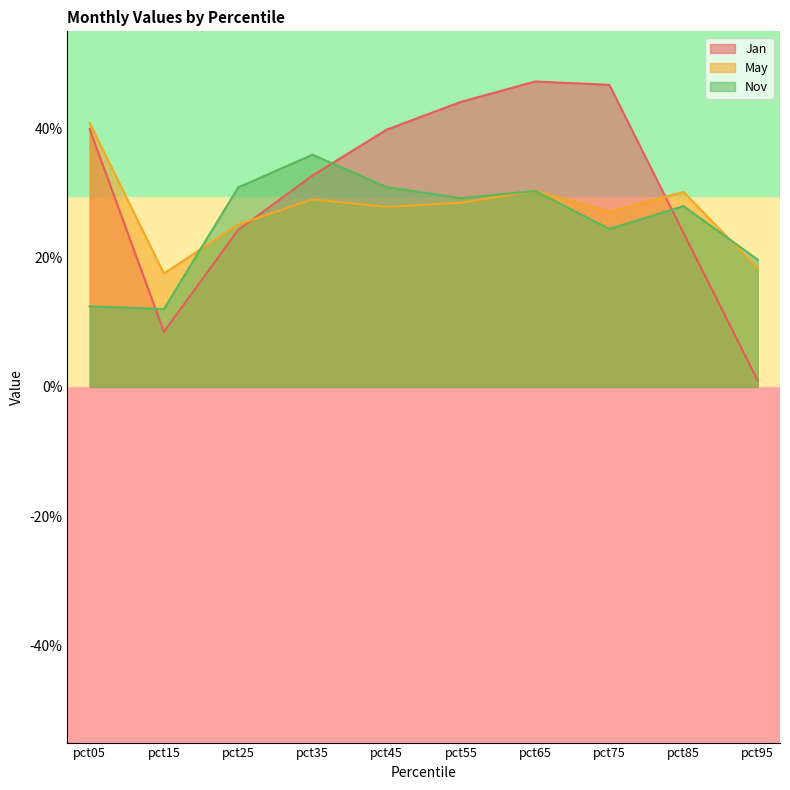

What is the difference between the second highest and minimum values in the Nov series?

0.2